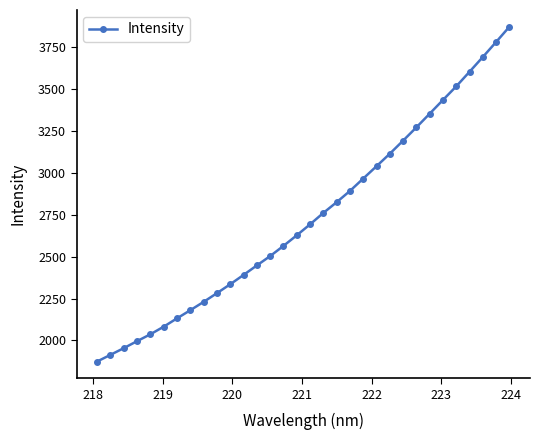

What is the difference between the maximum and minimum values?

1999.4